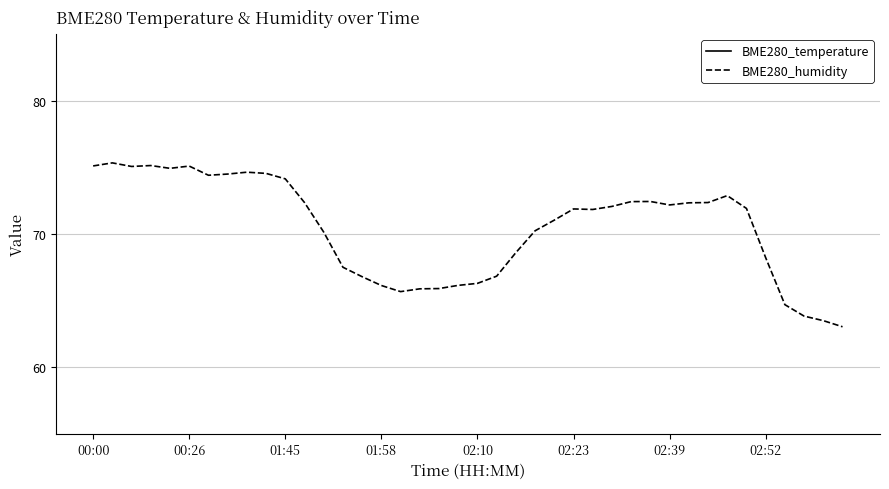

What is the minimum value for BME280_temperature?

15.5